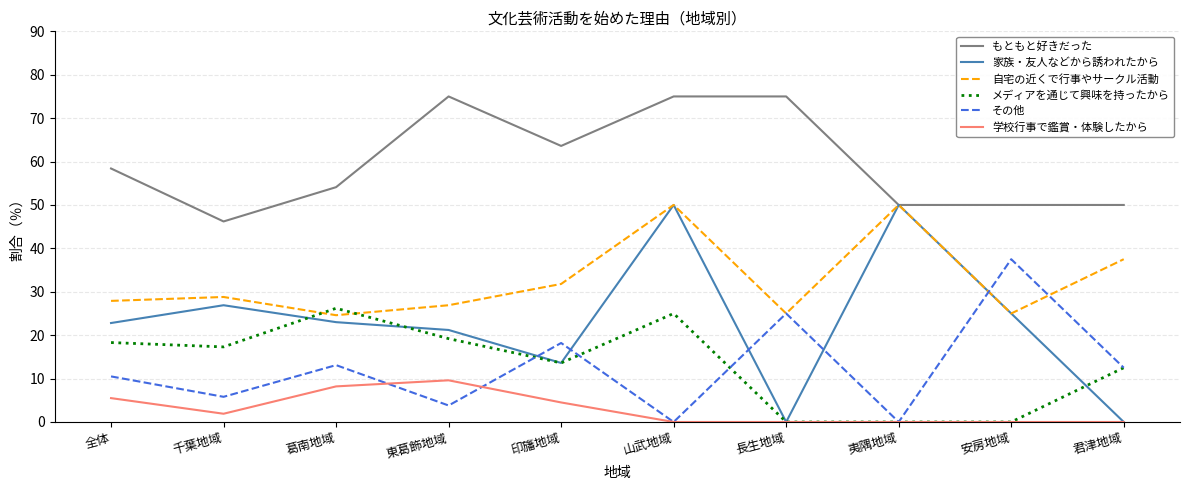

What is the difference between the 学校行事で鑑賞・体験したから values at 印旛地域 and 千葉地域?

2.6